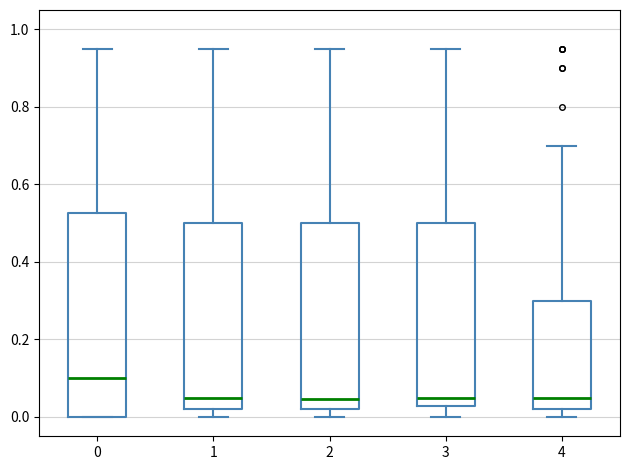

Which box is the tallest, from its lower edge to its upper edge?

0